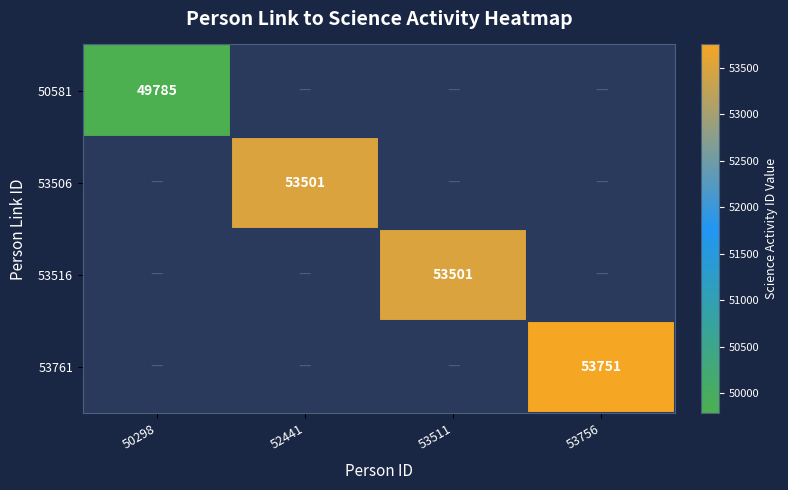

Is it true that 50581 equals 49785 at 50298?

True